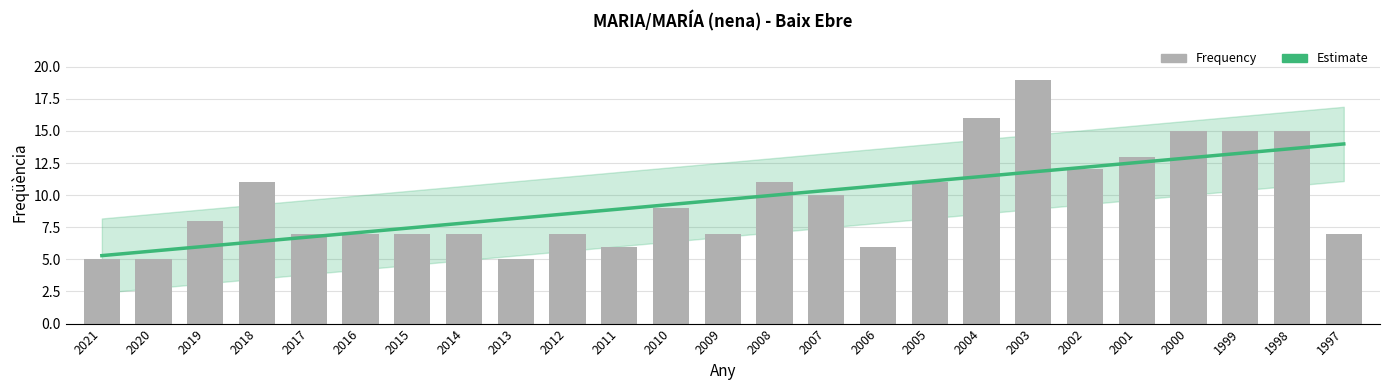

Reading left to right, list all the values displayed in this chart.

2021=5	2020=5	2019=8	2018=11	2017=7	2016=7	2015=7	2014=7	2013=5	2012=7	2011=6	2010=9	2009=7	2008=11	2007=10	2006=6	2005=11	2004=16	2003=19	2002=12	2001=13	2000=15	1999=15	1998=15	1997=7